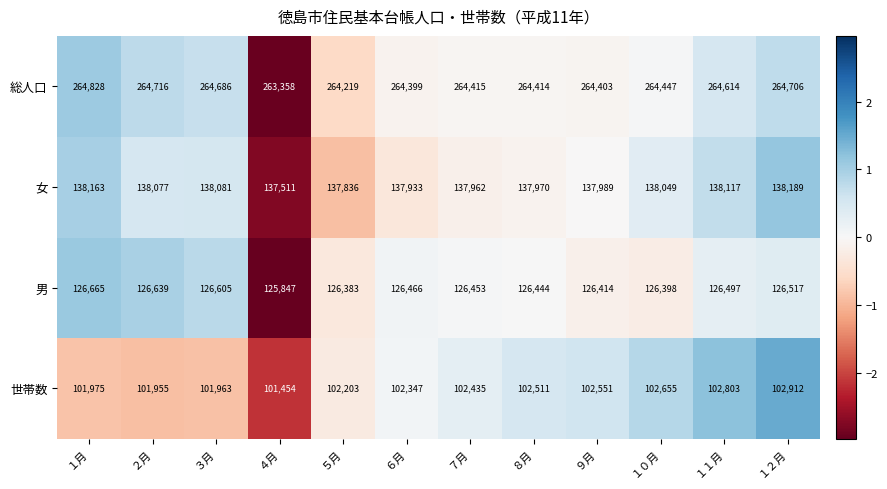

Which series has the largest range (max minus min)?

総人口